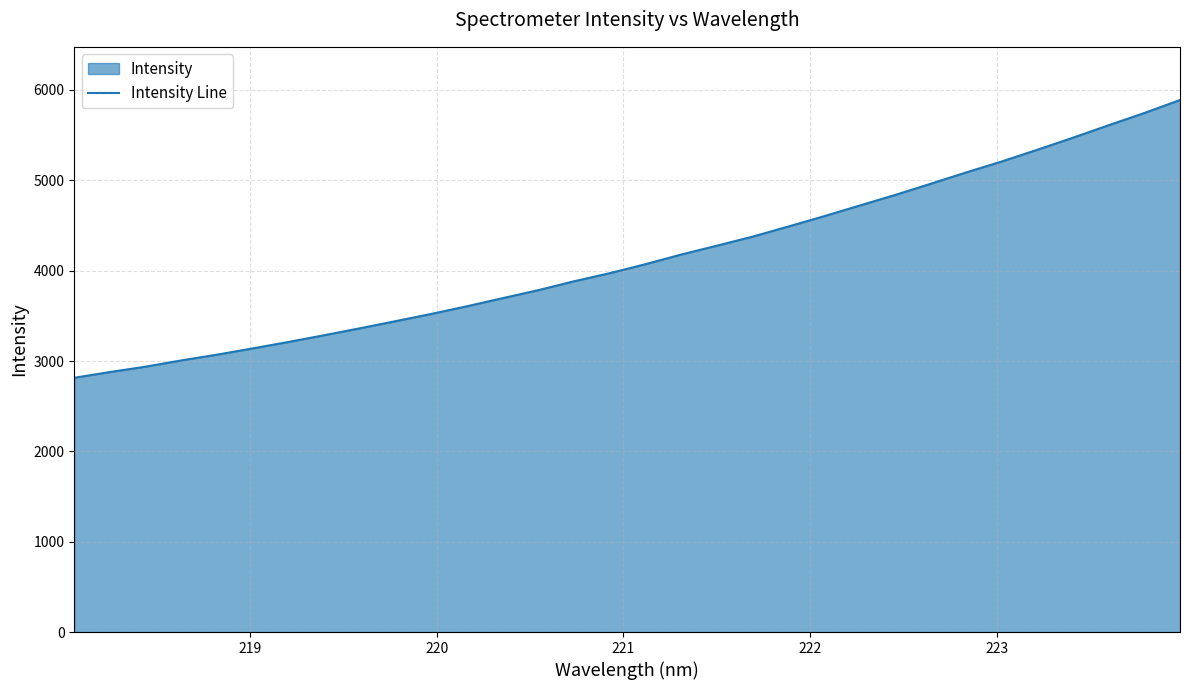

What is the minimum value shown in the chart?

2814.5